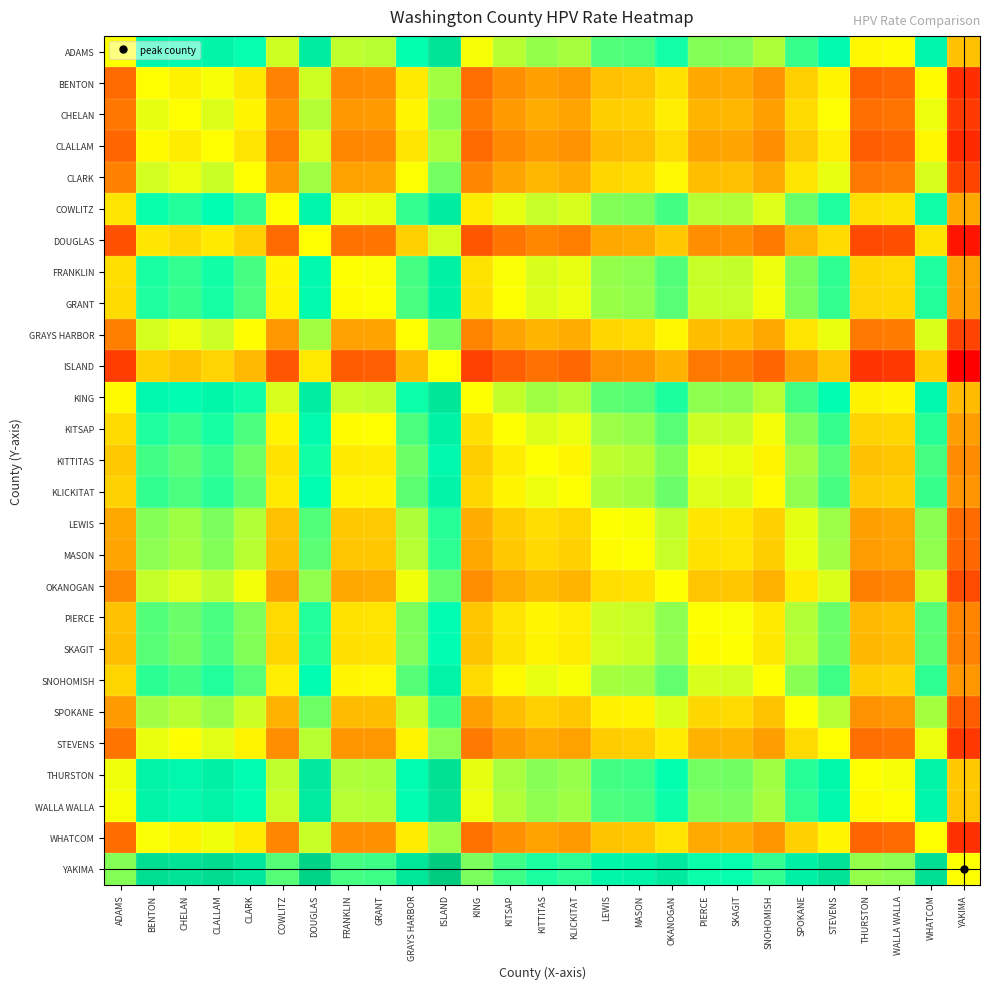

What is the maximum value shown in the chart?

3.4